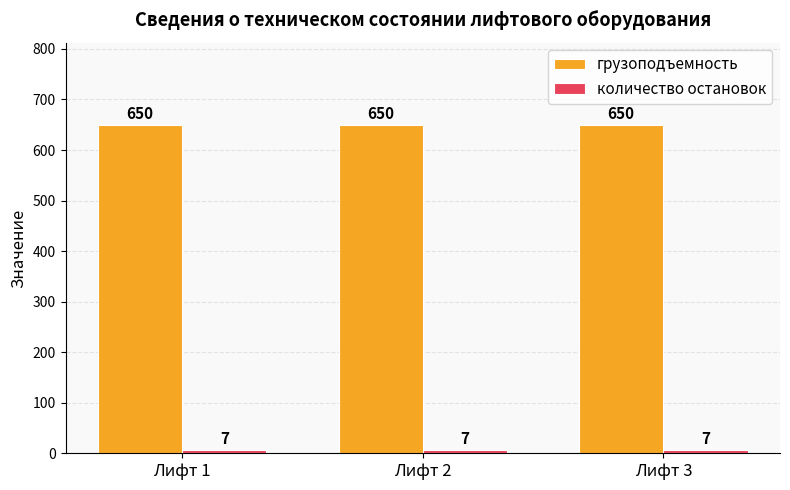

What is the average value of the грузоподъемность series?

650